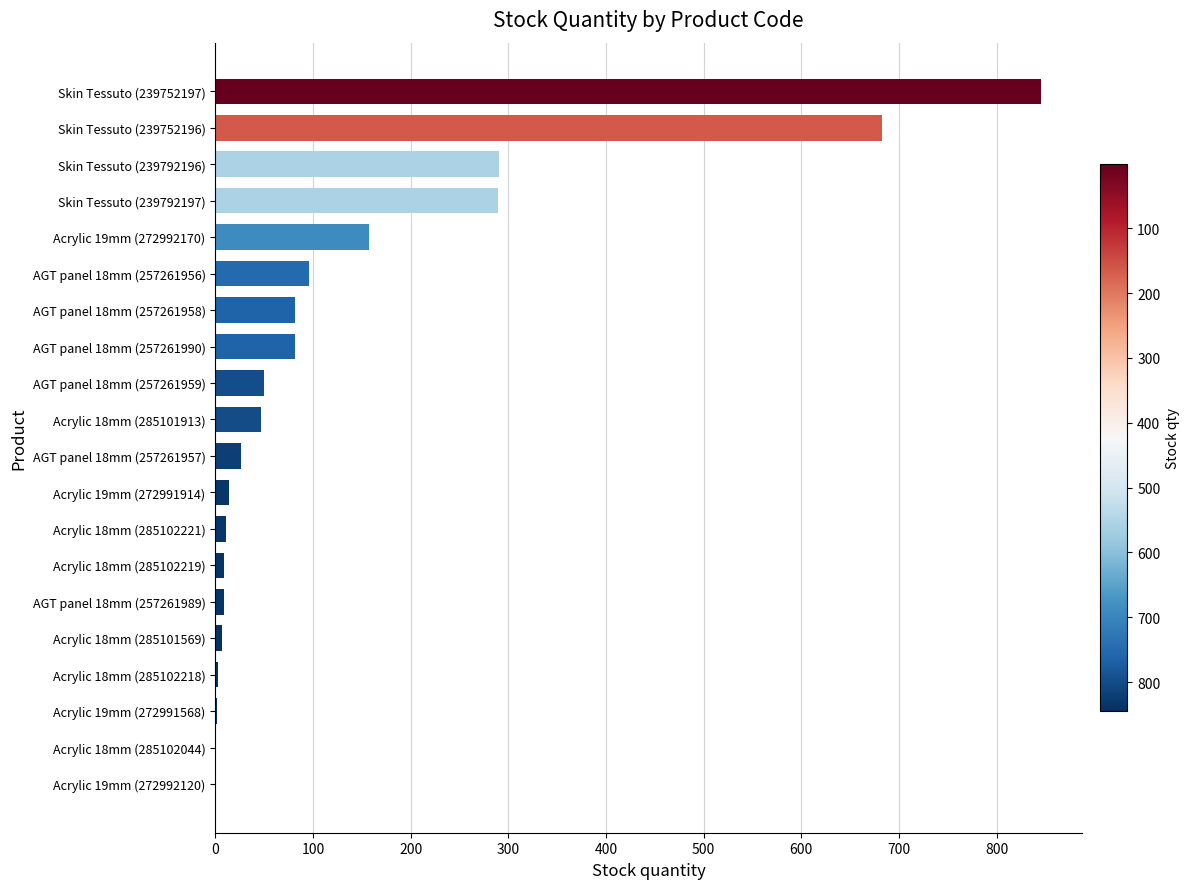

What is the ratio of the value at AGT panel 18mm (257261956) to the value at Acrylic 19mm (272992170)?

0.6